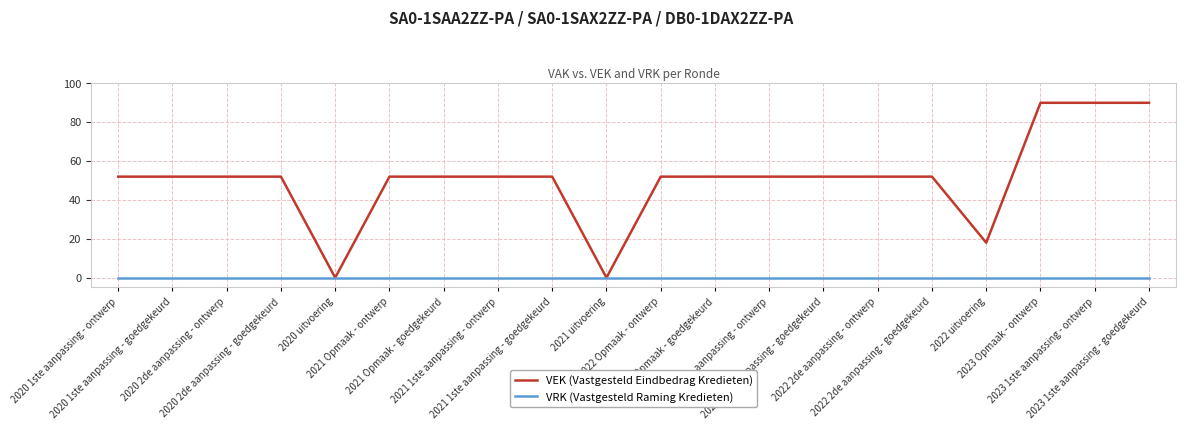

List the series in order of their peak value, highest first.

VEK (Vastgesteld Eindbedrag Kredieten), VRK (Vastgesteld Raming Kredieten)